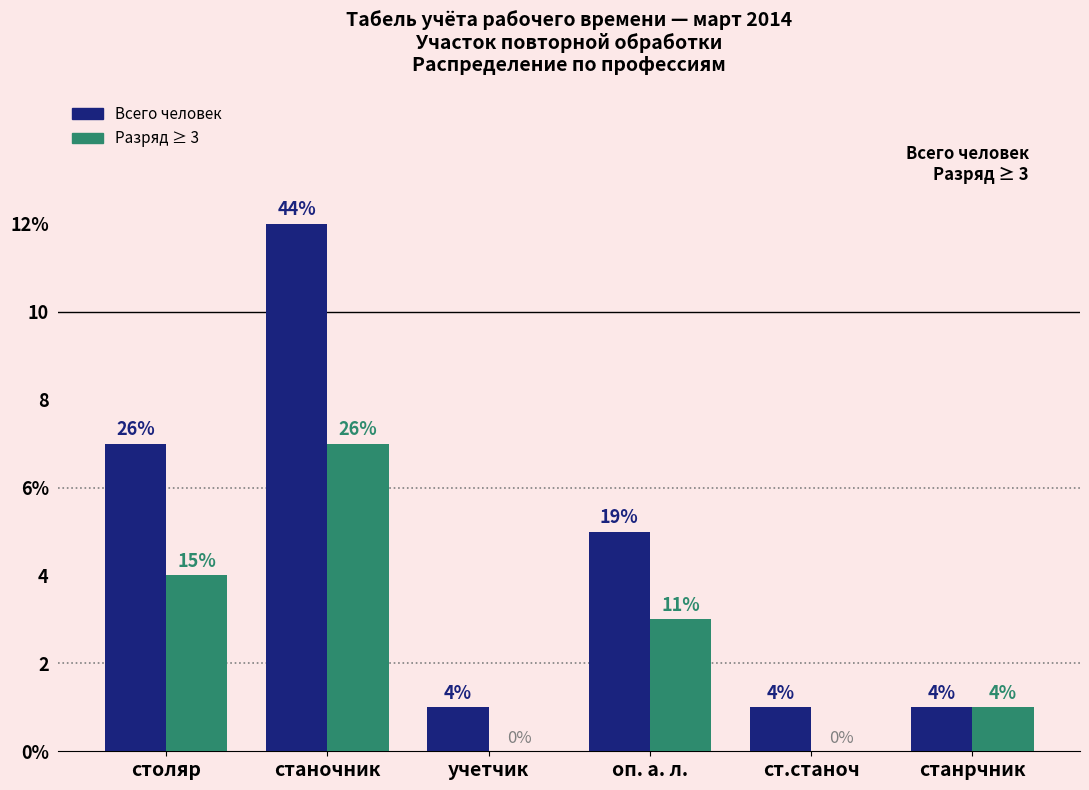

Are the bars horizontal?

No